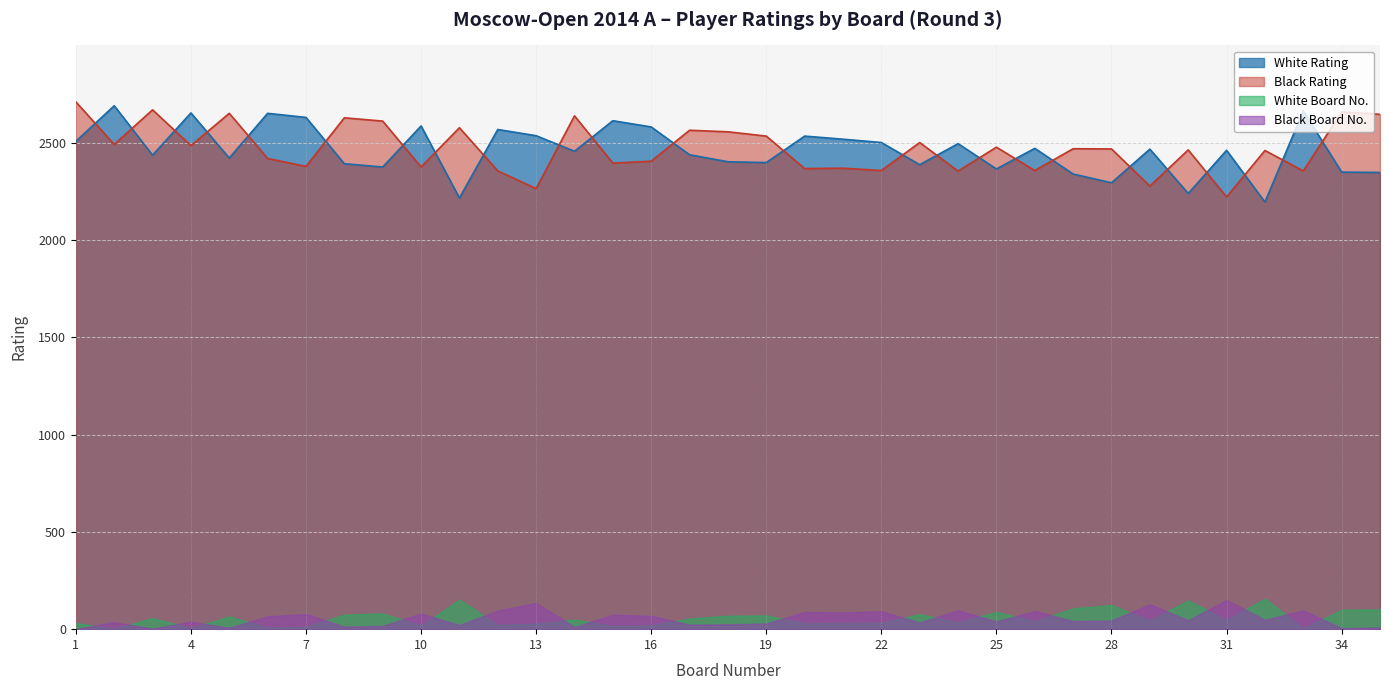

At which label does White Rating first exceed 2461?

1